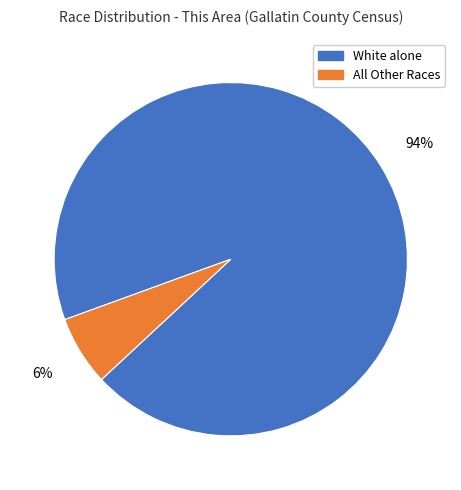

Does White alone represent more than half of the total?

Yes